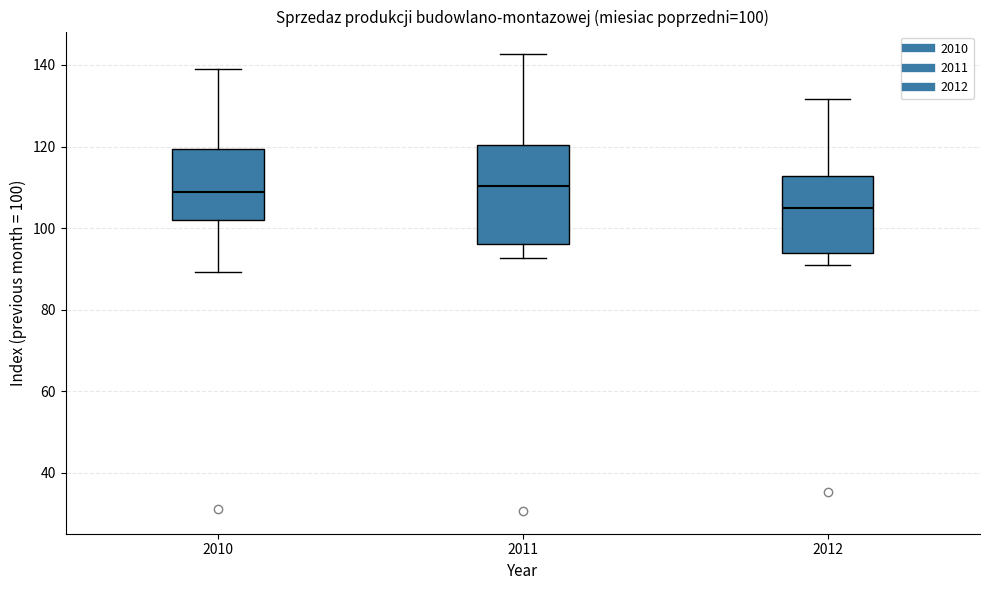

Comparing the boxes themselves (not the whiskers), which one is the tallest?

2011